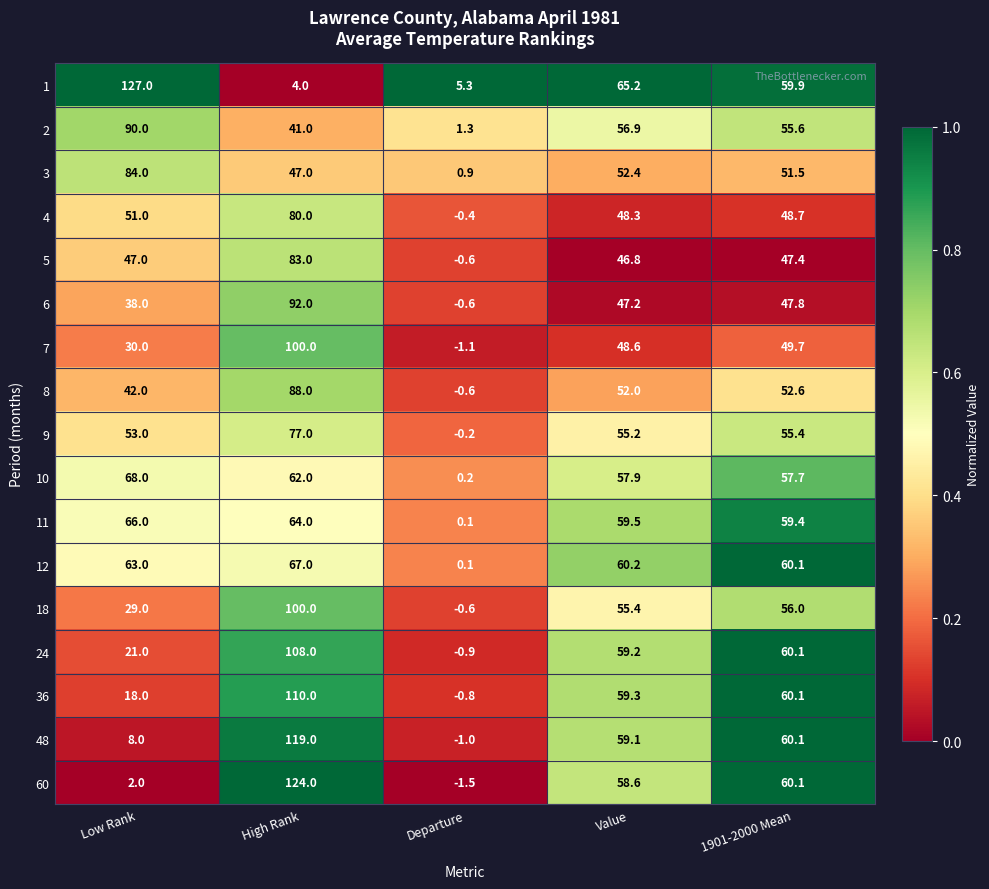

At which label is 36 closest to 54?

Value